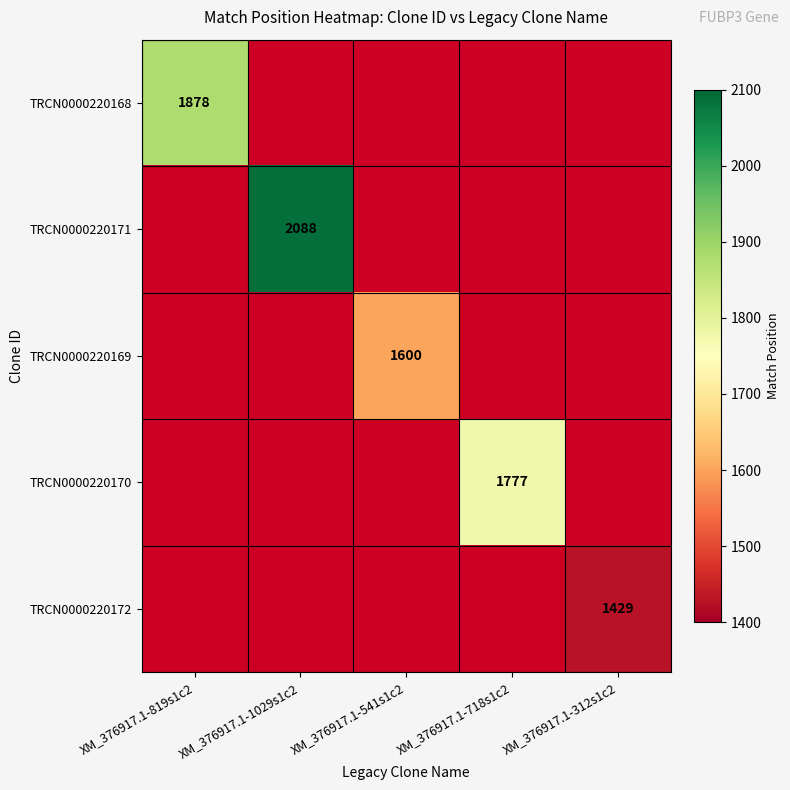

The TRCN0000220171 series shows 2088 at XM_376917.1-1029s1c2. True or false?

True